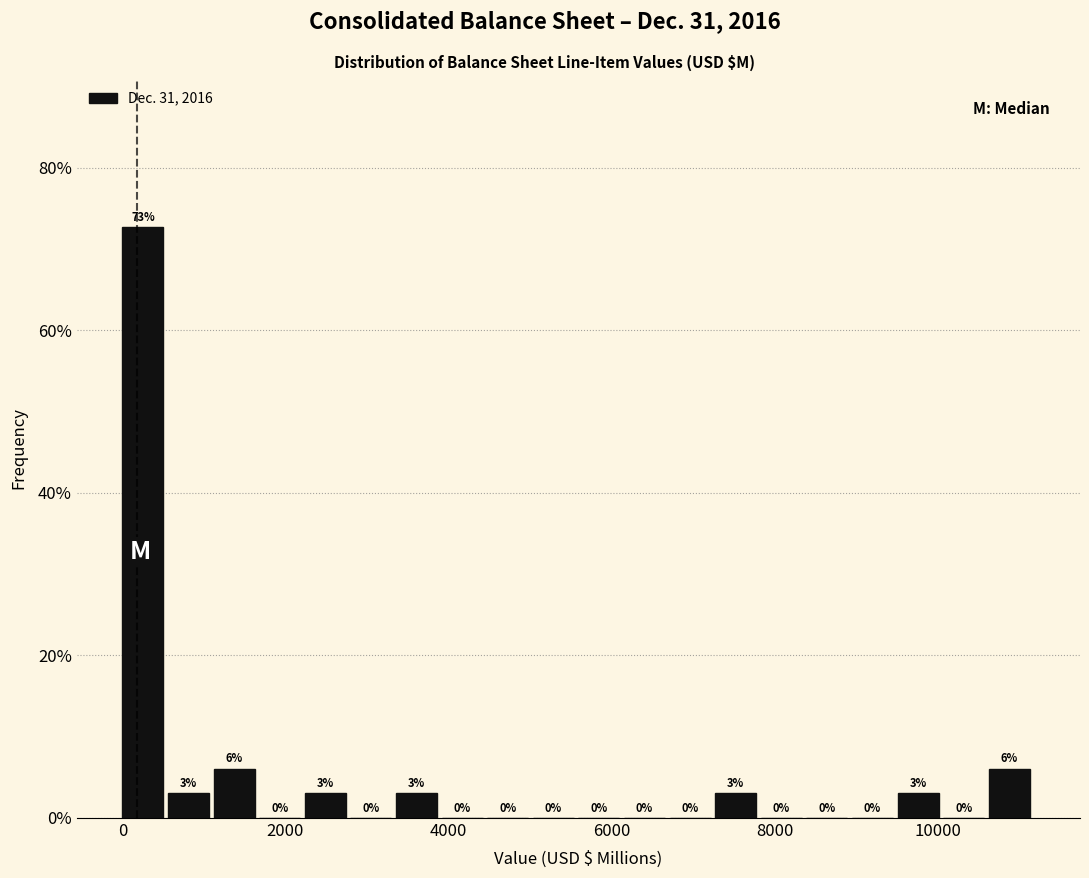

Around what value on the x-axis is the tallest bar? Give the approximate position of its centre, as read against the axis.

200